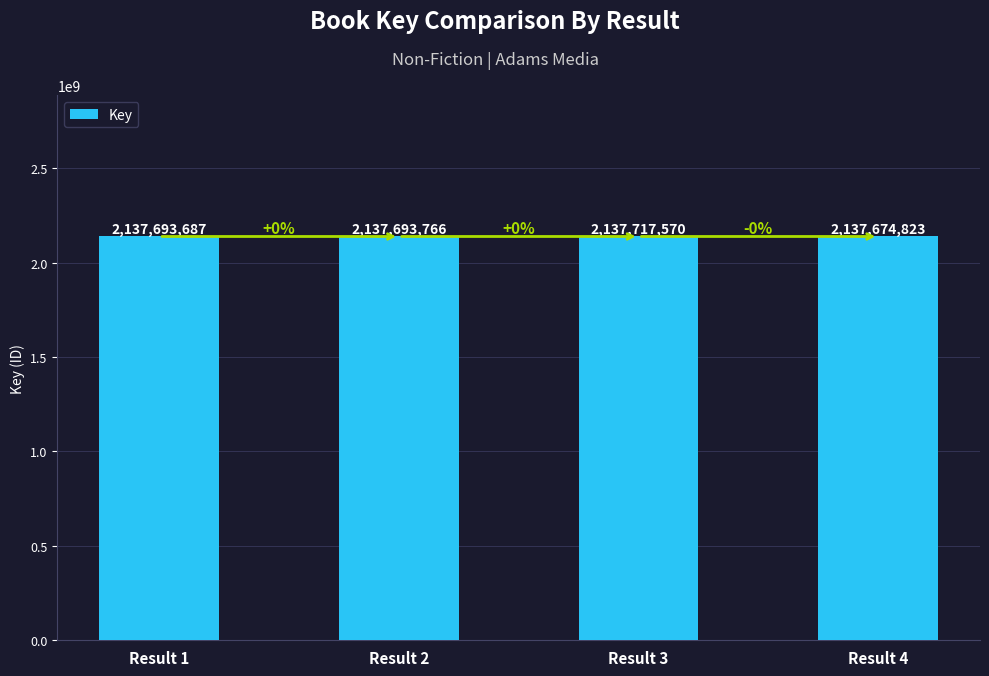

Which label corresponds to the largest value in the chart?

Result 3